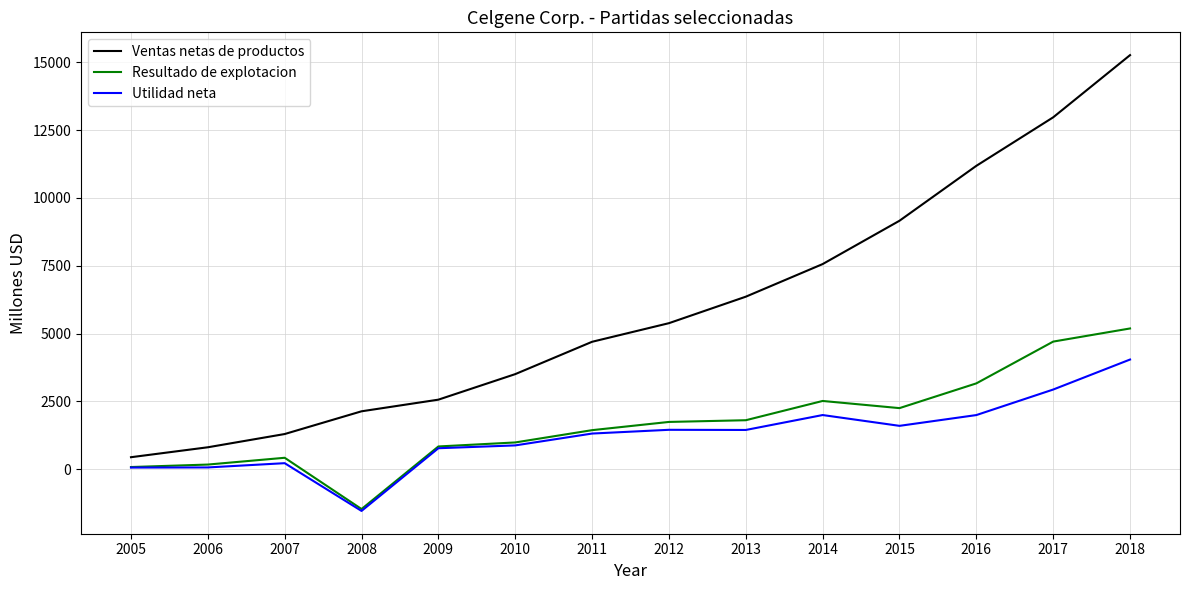

What is the sum of the Utilidad neta values at 2018 and 2007?

4272